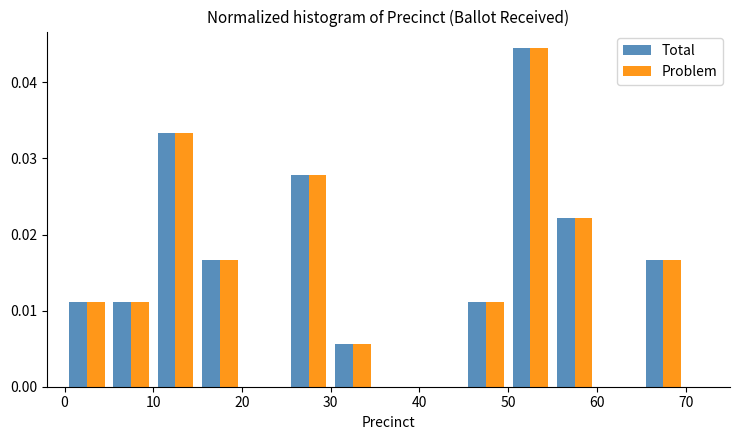

What is the height of the Total bar covering 50 to 55 on the x-axis? The values are not printed on the chart, so give them approximately, as read against the axis.

0.044